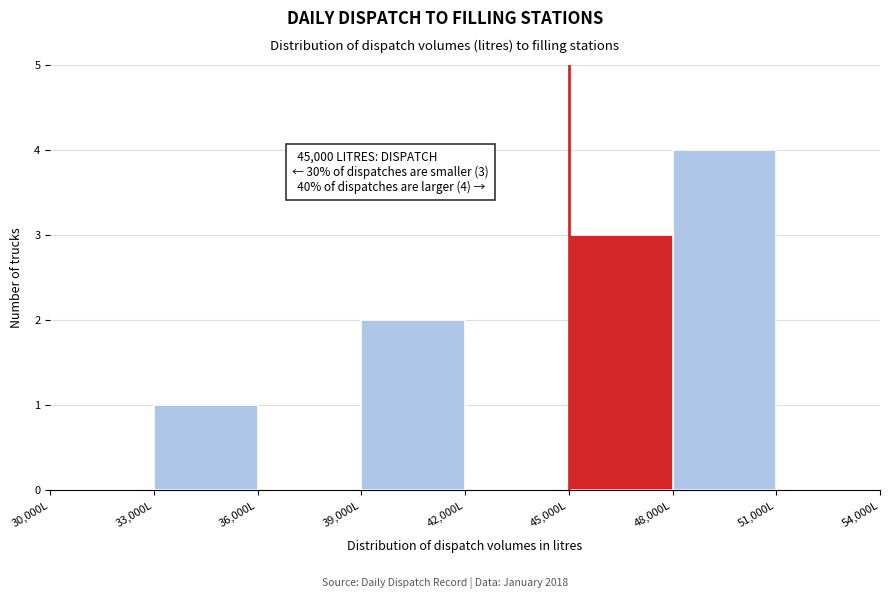

Over which range of the x-axis is the bar tallest?

48000 to 51000